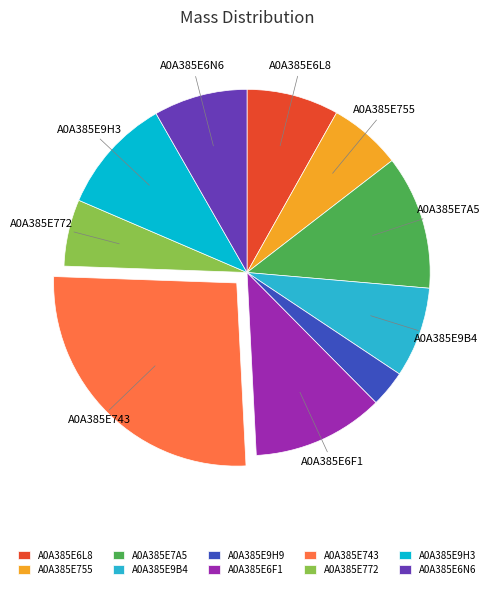

Which has a higher value, A0A385E772 or A0A385E9H3?

A0A385E9H3